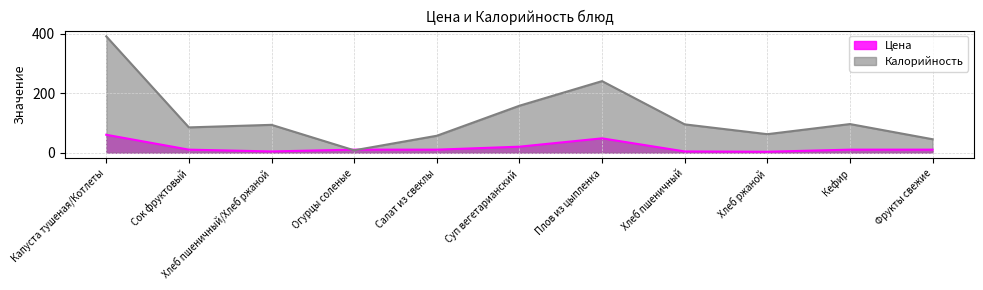

Where is Калорийность nearest to the value 199?

Плов из цыпленка